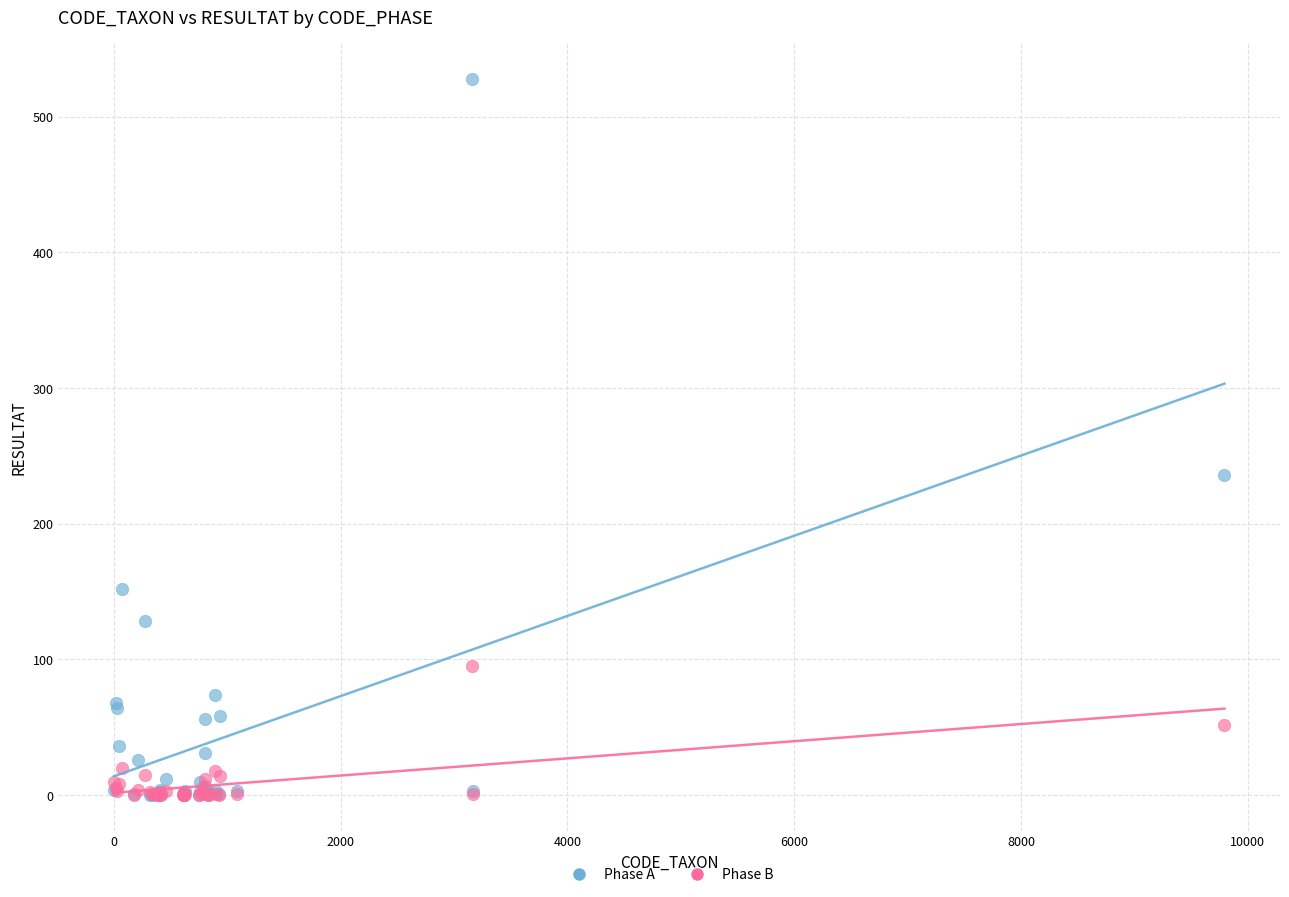

Across all series, what Y value is closest to 264?

236